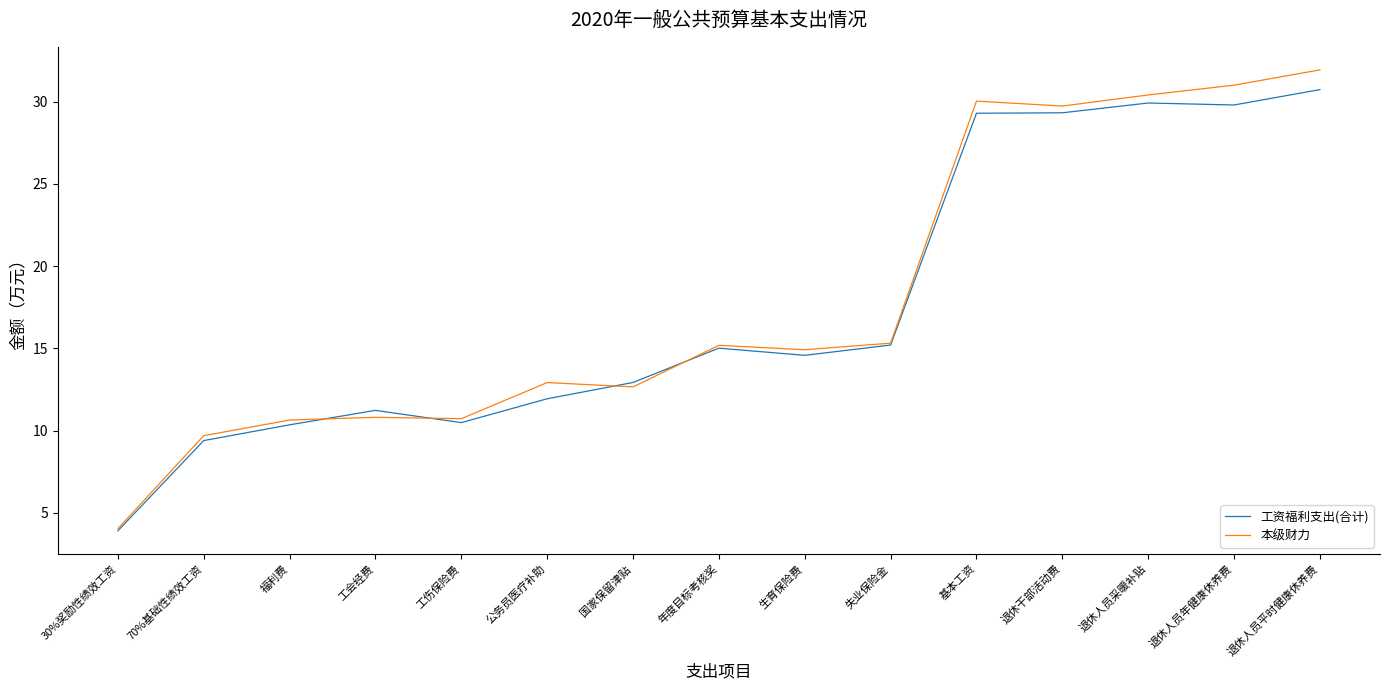

What are all the series names shown in the legend?

工资福利支出(合计), 本级财力